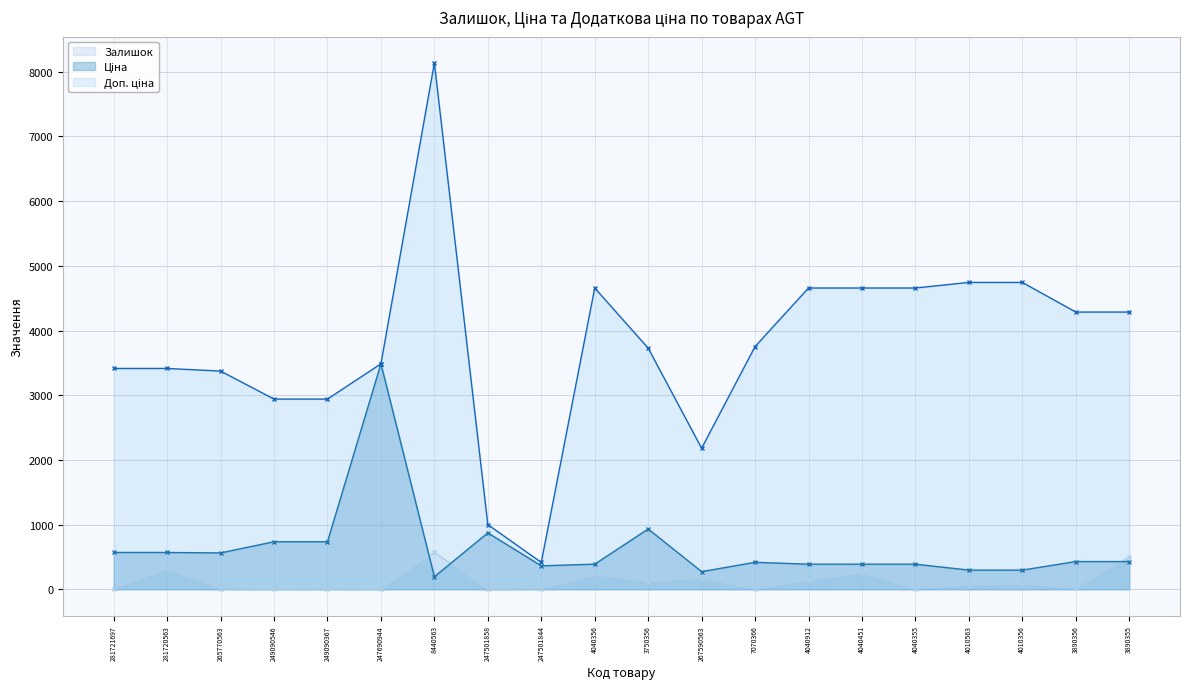

What is the sum of all Доп. ціна values?

75457.3